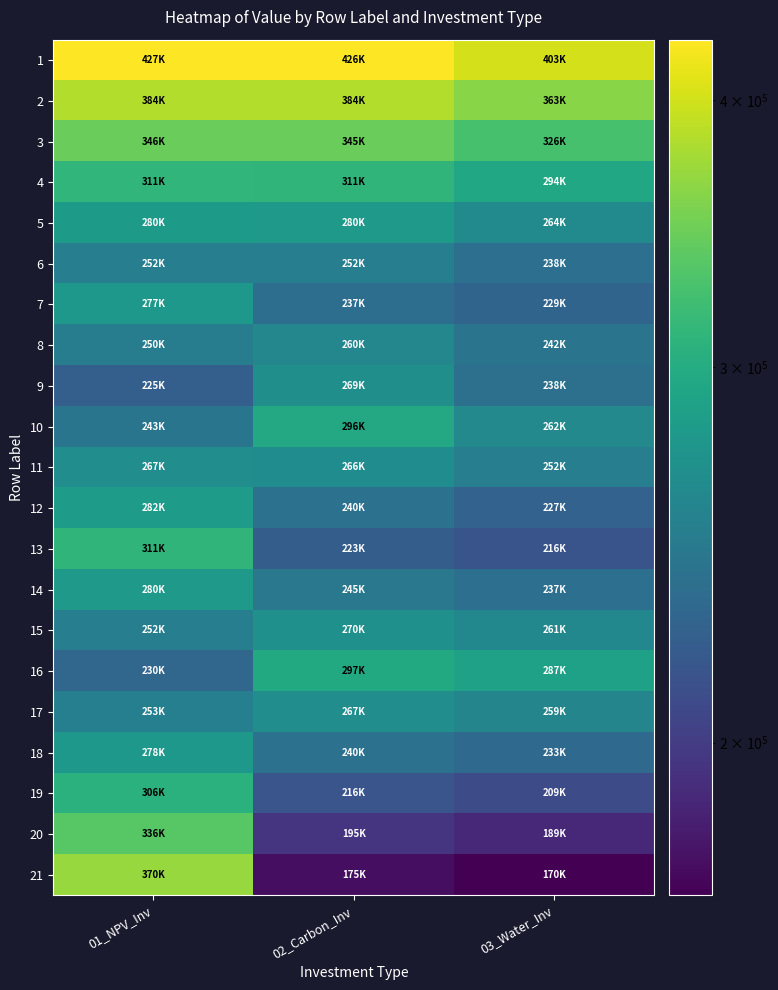

What is the total value across all series at 03_Water_Inv?

5398892.5